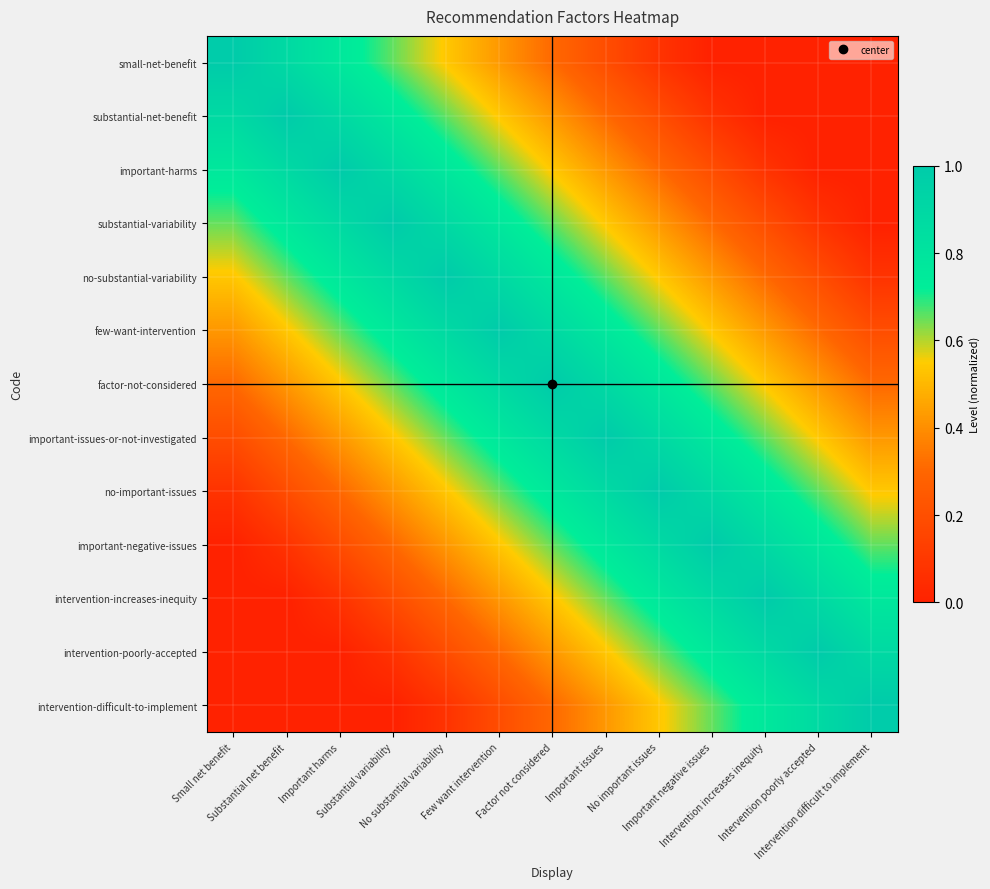

At which category does the chart reach its minimum across all series?

Important negative issues